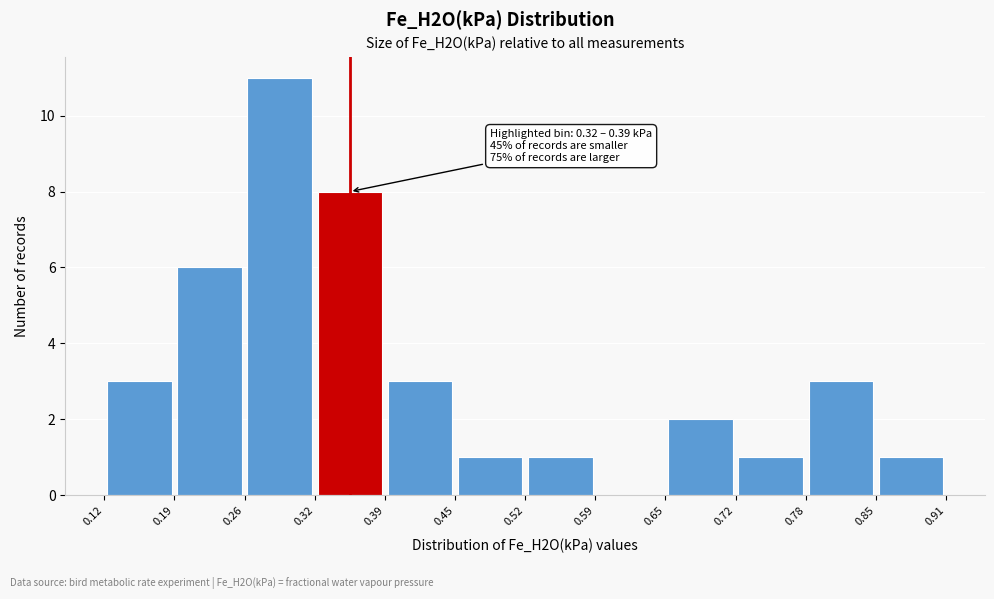

Over which range of the x-axis is the bar tallest?

0.26 to 0.32